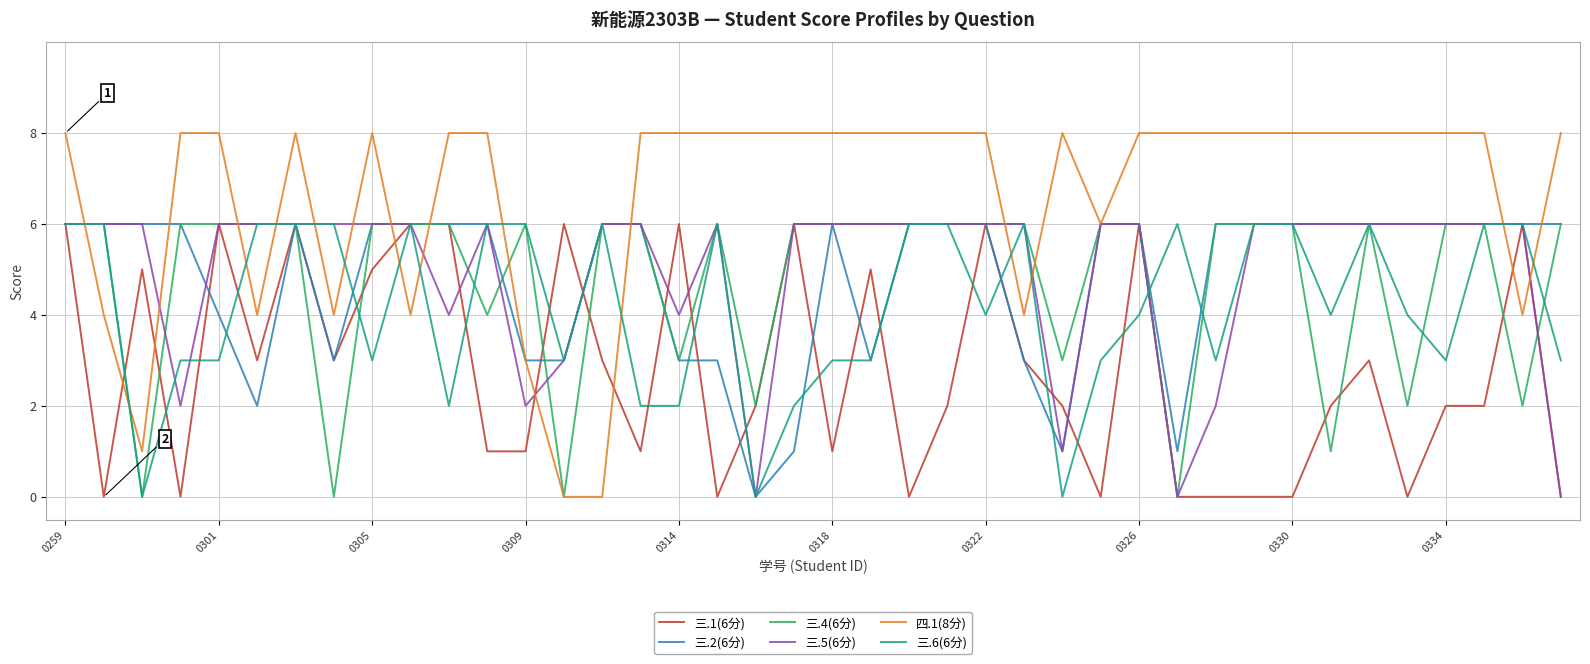

Which series has the widest spread of values?

四.1(8分)